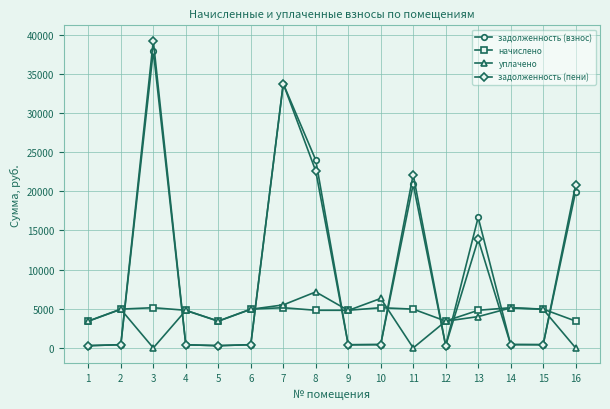

What is the sum of all уплачено values?

62666.7